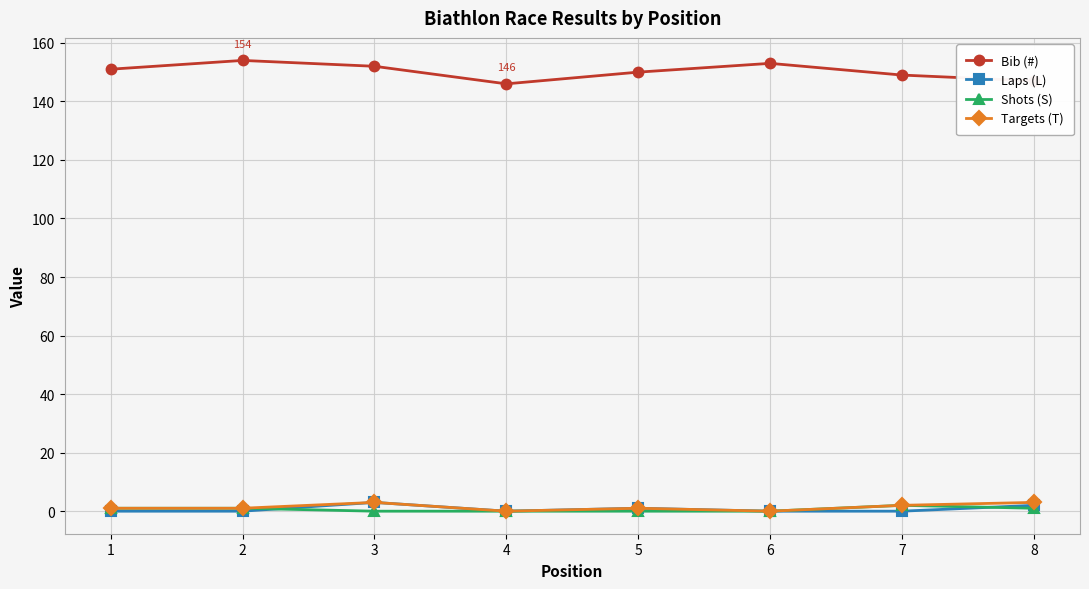

True or false: Bib (#) and Laps (L) cross at least once.

False